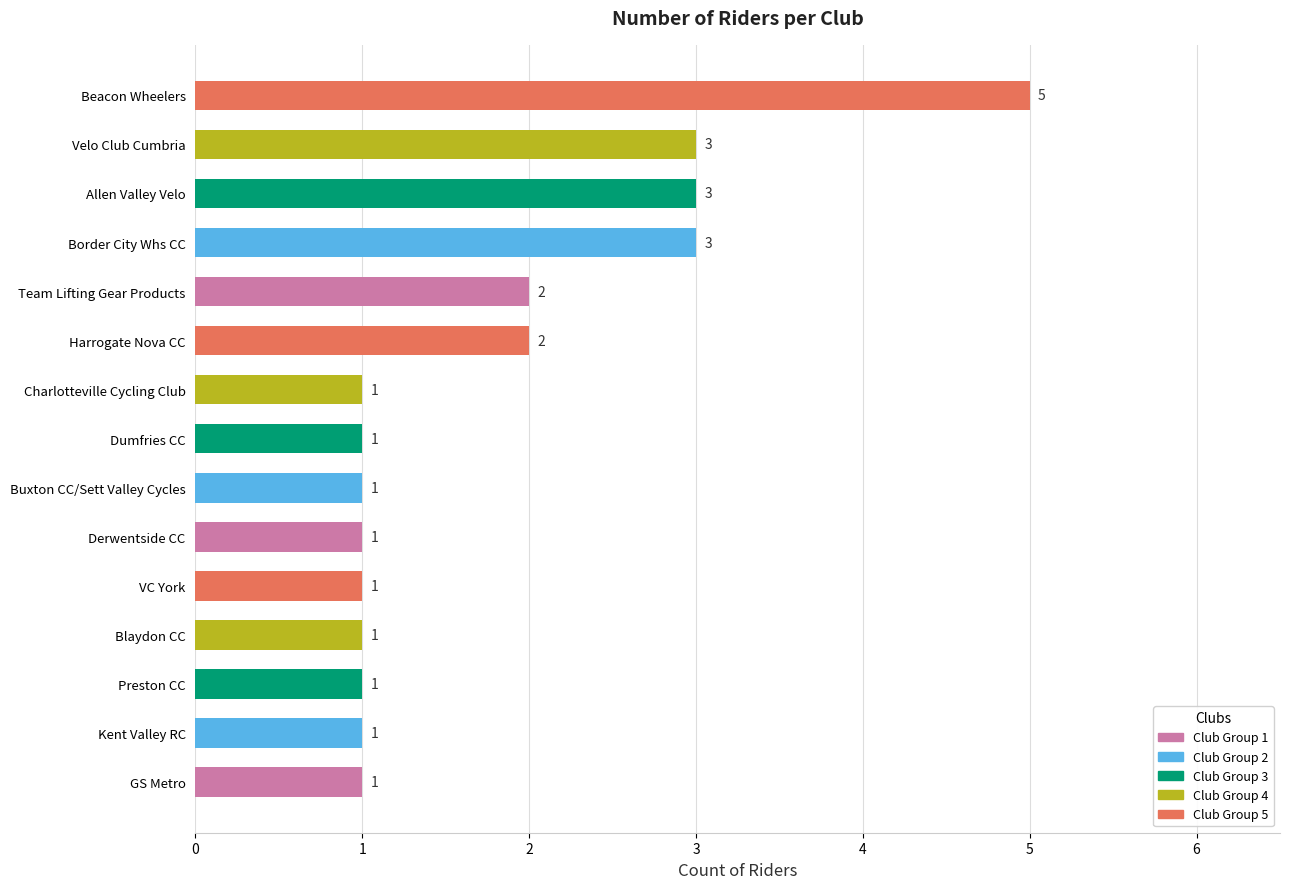

Are the bars grouped side by side (vs. stacked)?

No